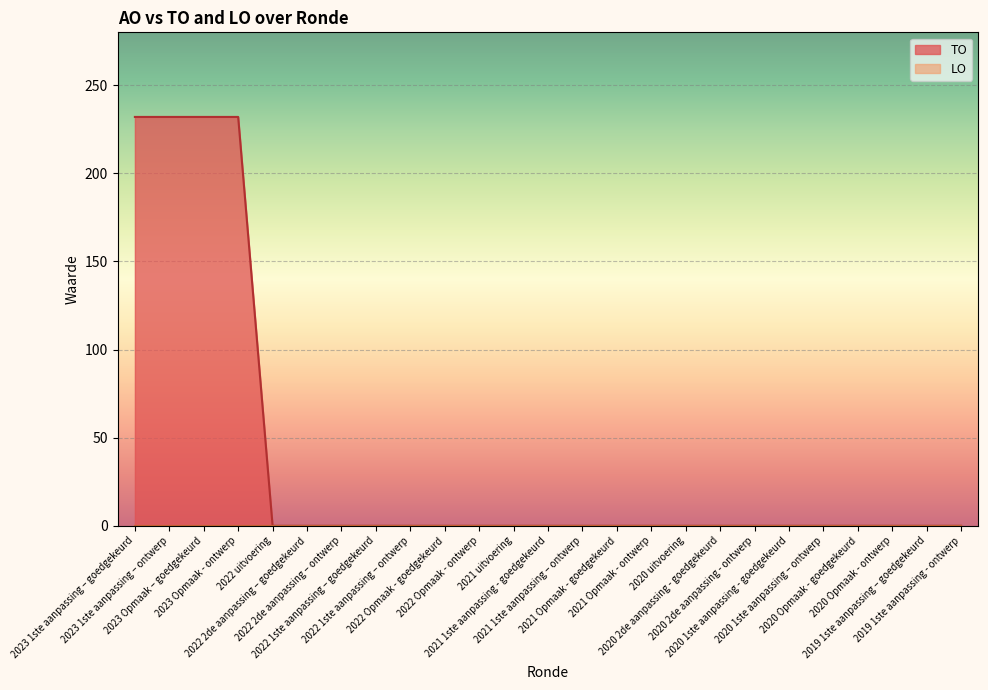

Does the chart display data point markers on the line(s)?

No